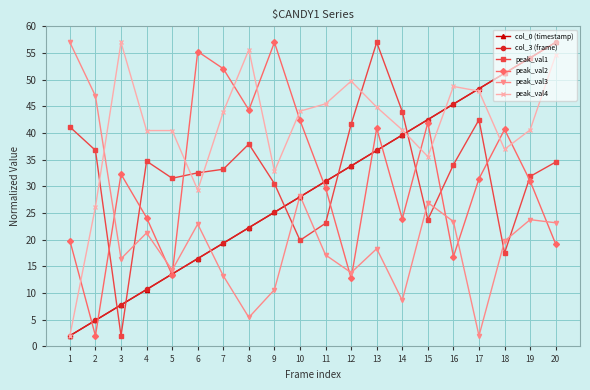

Does the chart display data point markers on the line(s)?

Yes